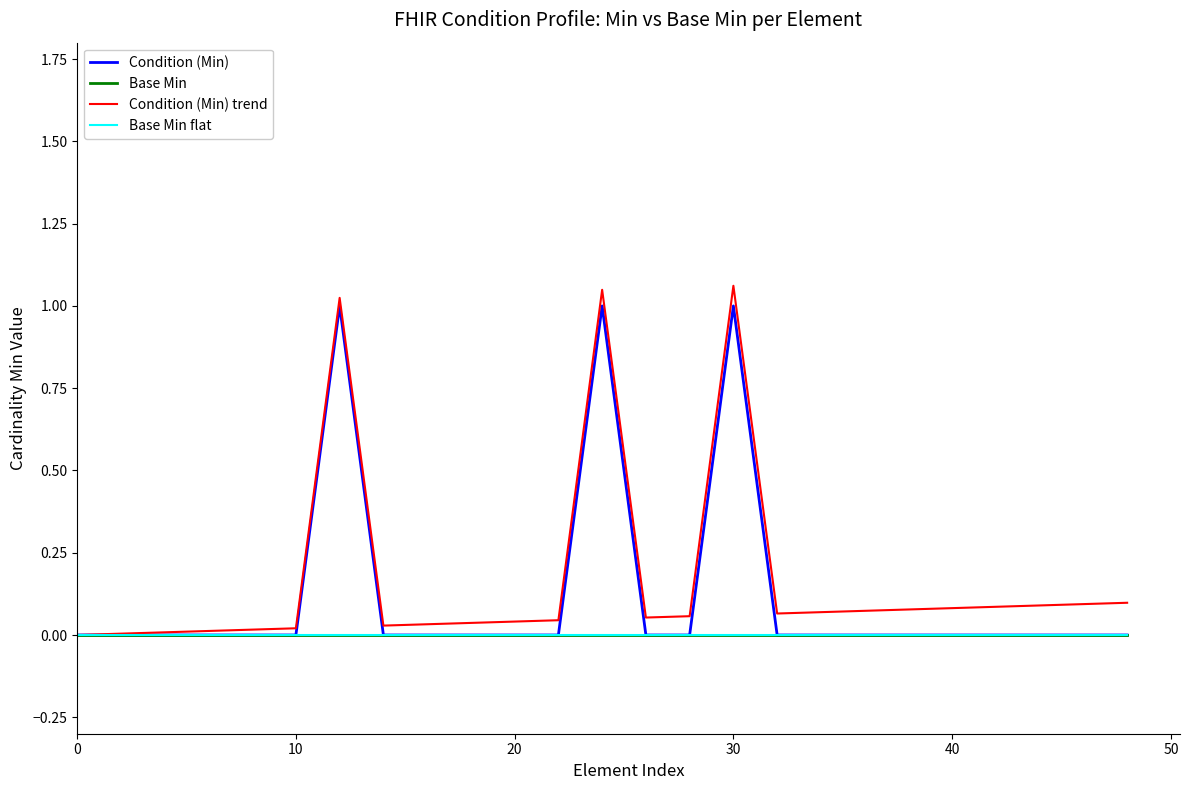

In Condition (Min), how many points are higher than both neighbors (excluding endpoints)?

3